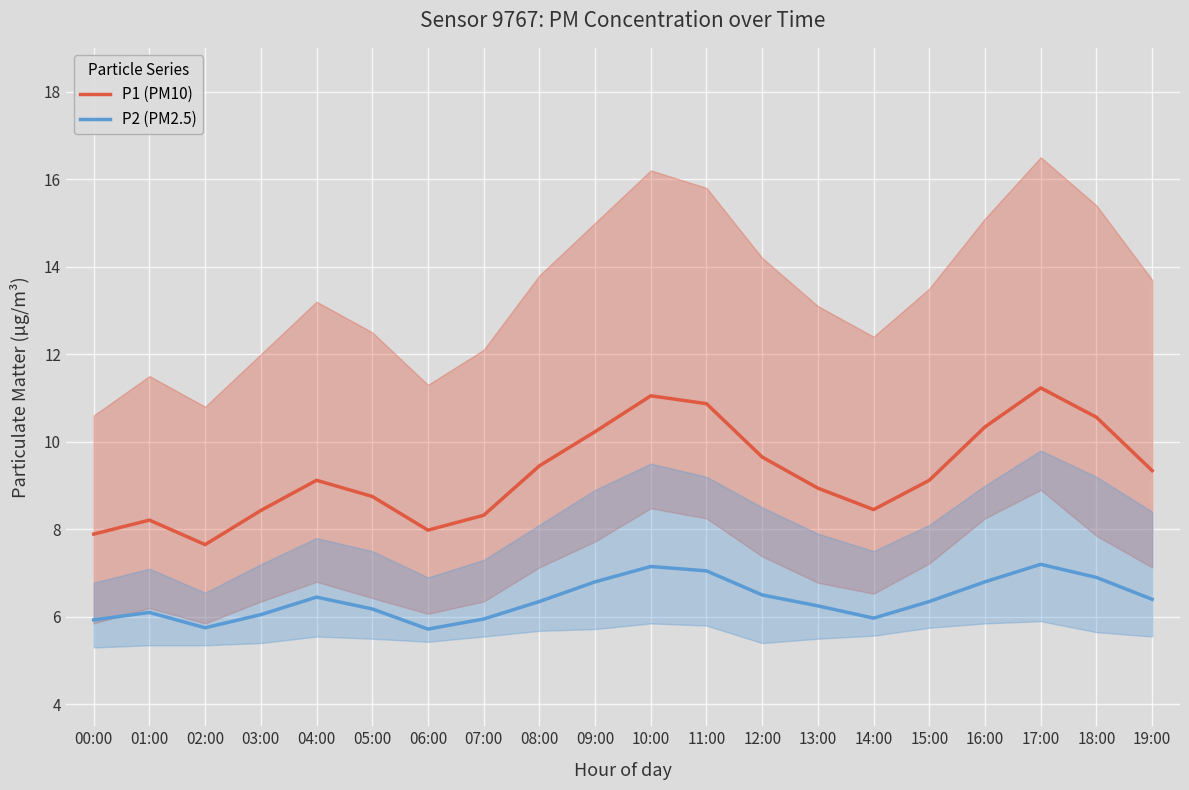

Reading right to left, extract all data points from this chart.

P1 (PM10): 19:00=9.3	18:00=10.6	17:00=11.2	16:00=10.3	15:00=9.1	14:00=8.4	13:00=8.9	12:00=9.7	11:00=10.9	10:00=11.1	09:00=10.2	08:00=9.4	07:00=8.3	06:00=8.0	05:00=8.8	04:00=9.1	03:00=8.4	02:00=7.7	01:00=8.2	00:00=7.9
P2 (PM2.5): 19:00=6.4	18:00=6.9	17:00=7.2	16:00=6.8	15:00=6.3	14:00=6.0	13:00=6.2	12:00=6.5	11:00=7.0	10:00=7.2	09:00=6.8	08:00=6.3	07:00=6.0	06:00=5.7	05:00=6.2	04:00=6.5	03:00=6.0	02:00=5.8	01:00=6.1	00:00=5.9